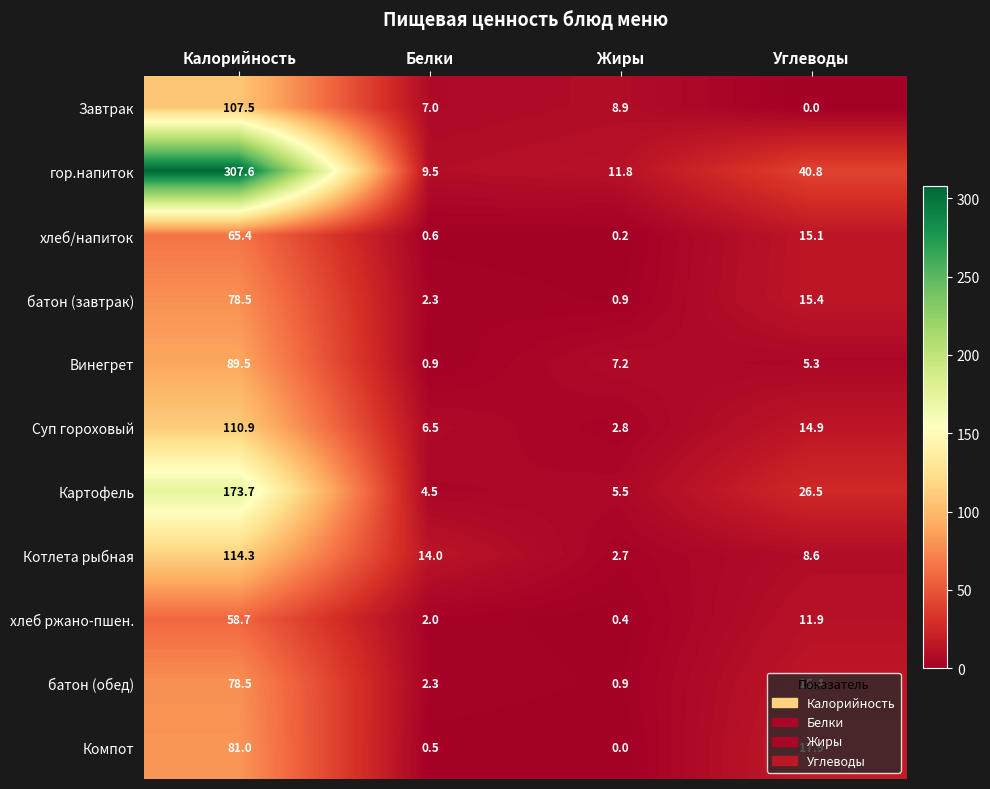

Count the number of categories in the chart.

4